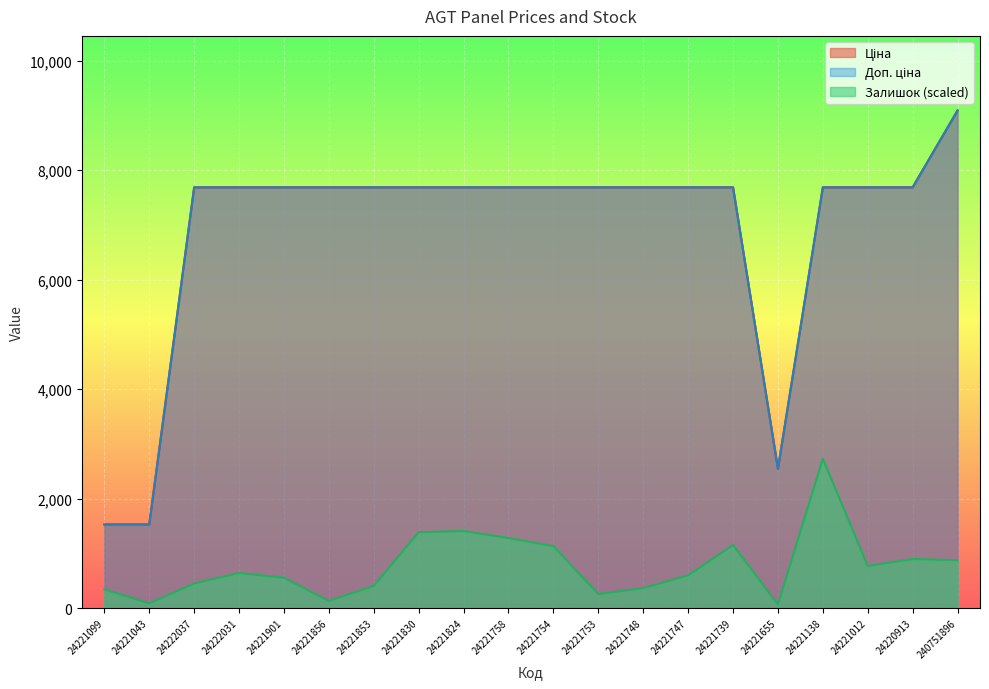

True or false: Доп. ціна has more than 1 interior local peaks.

False